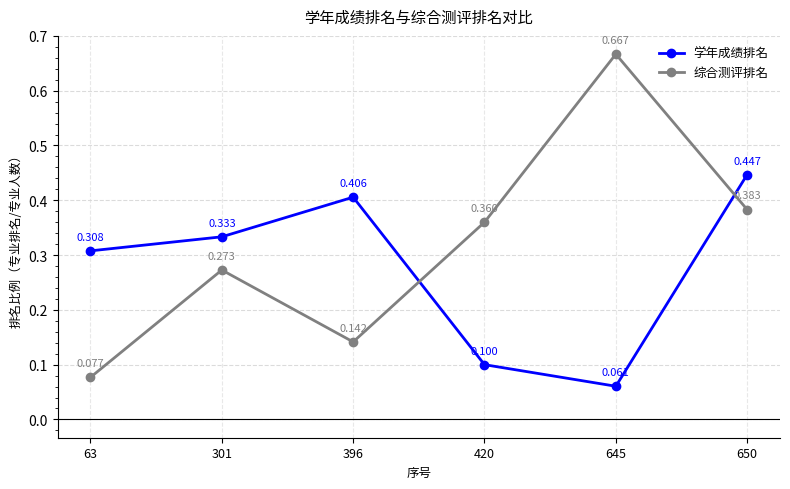

At which category does the chart reach its peak across all series?

645